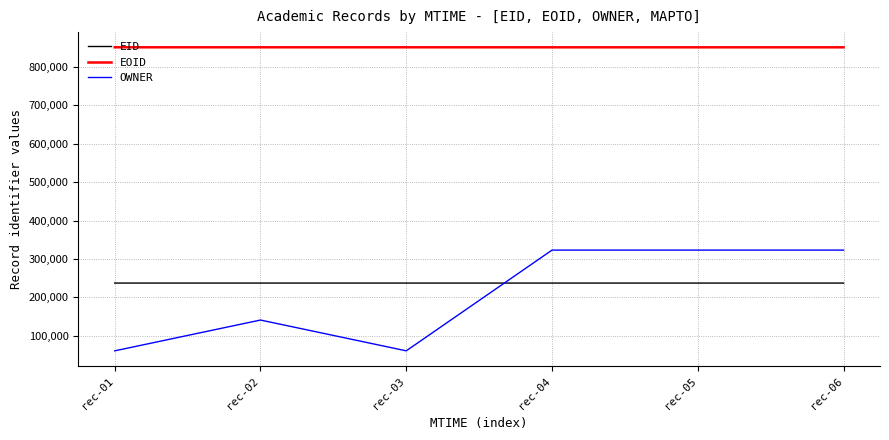

At which label is OWNER closest to 191810?

rec-02